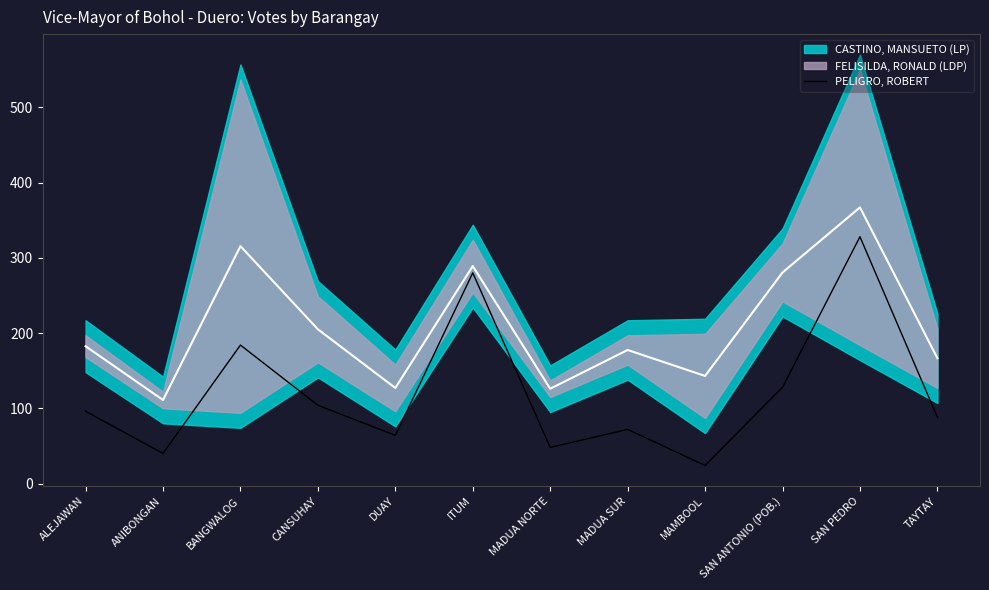

Is it true that the value at SAN PEDRO is 113?

False